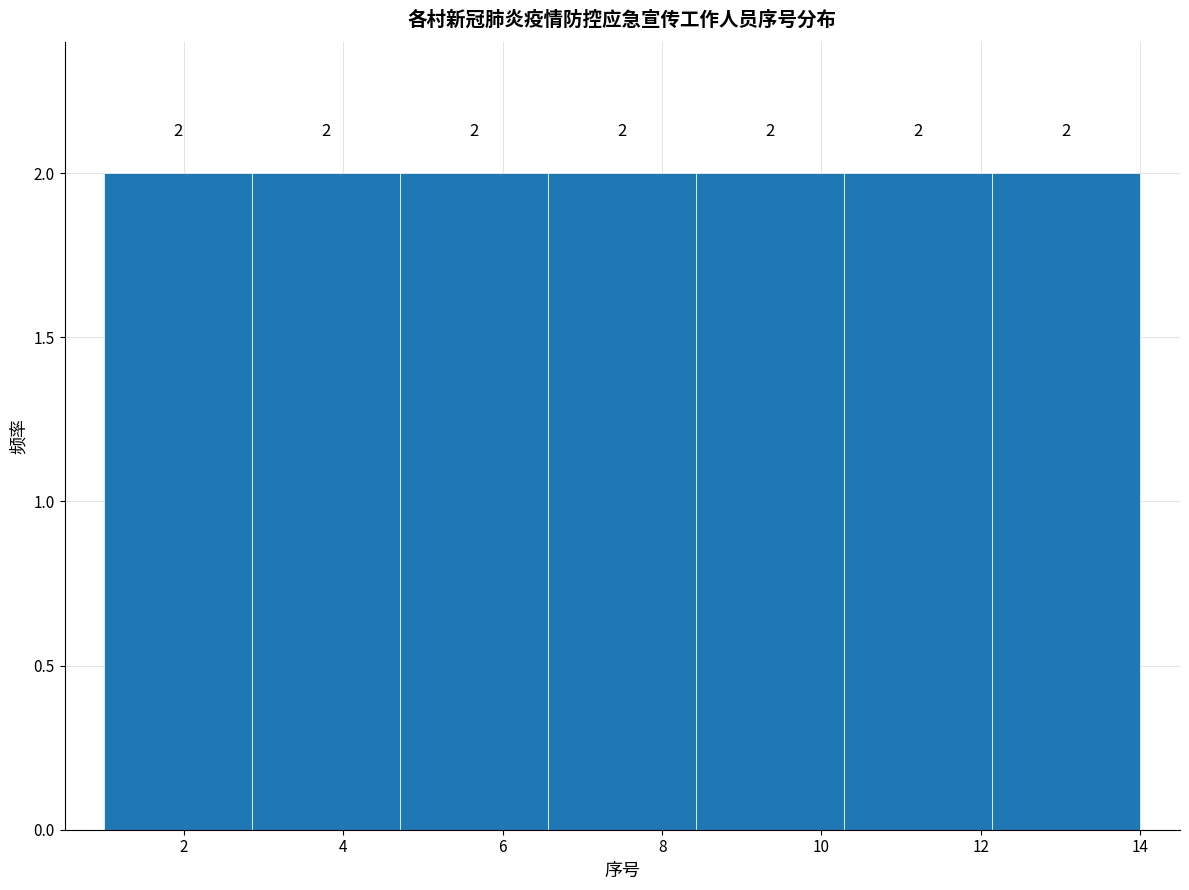

Reading left to right, list every bar in this chart as the range it spans on the x-axis followed by its height. The bar edges are not printed on the chart, so give them approximately, as read against the axis.

1.0 to 2.8: 2
2.8 to 4.8: 2
4.8 to 6.6: 2
6.6 to 8.4: 2
8.4 to 10.2: 2
10.2 to 12.2: 2
12.2 to 14.0: 2